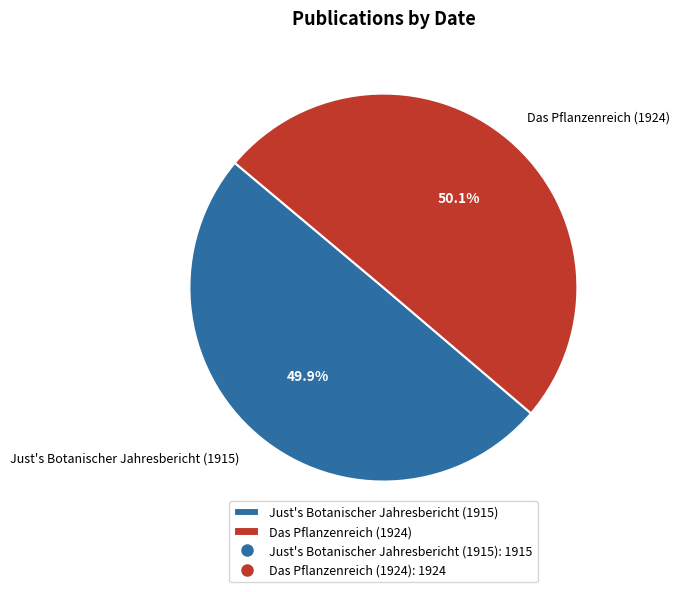

Is there a majority slice in this chart?

Yes